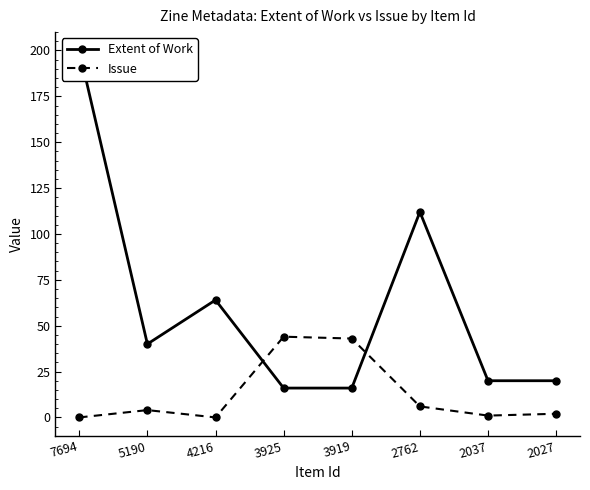

What are all the series names shown in the legend?

Extent of Work, Issue